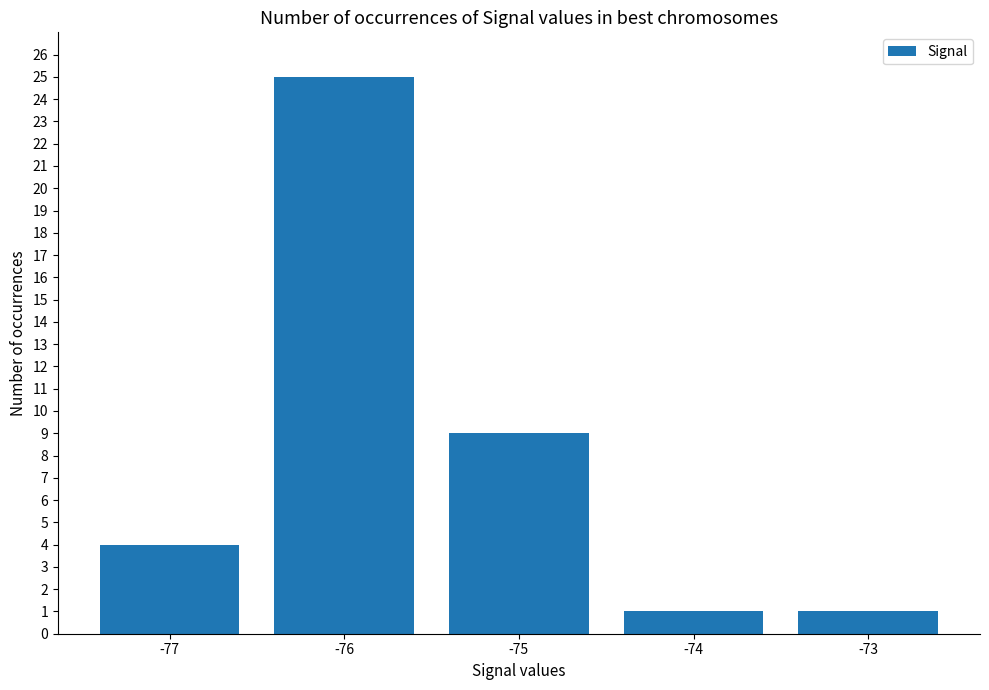

True or false: the data shows 2 at -77.

False